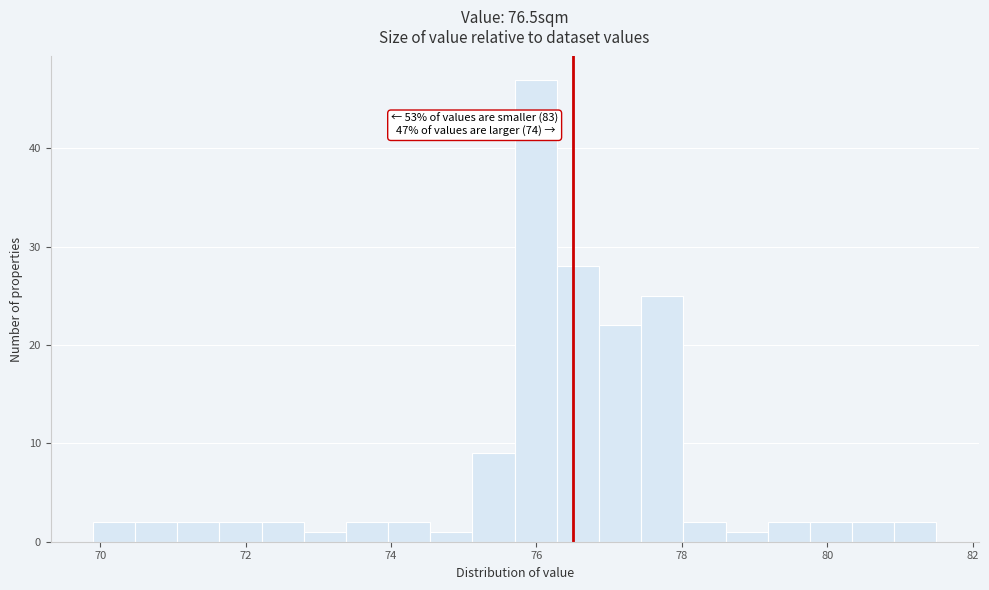

Around what value on the x-axis is the tallest bar? Give the approximate position of its centre, as read against the axis.

76.0